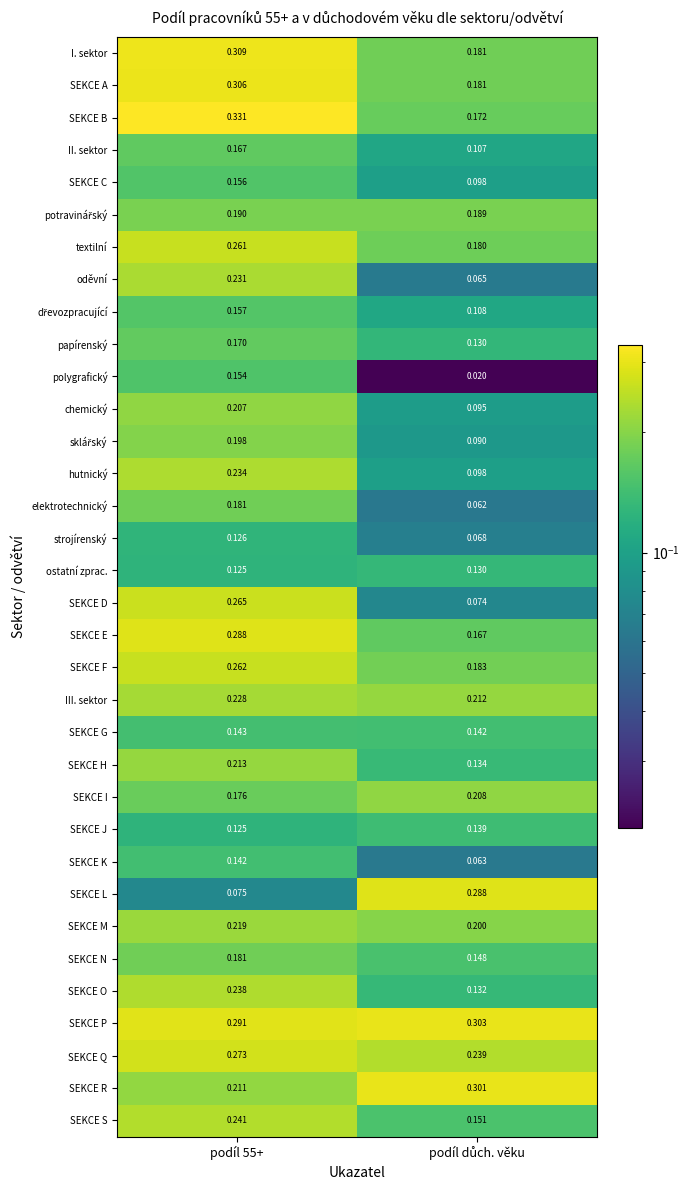

Which series has the largest total across all categories?

SEKCE P